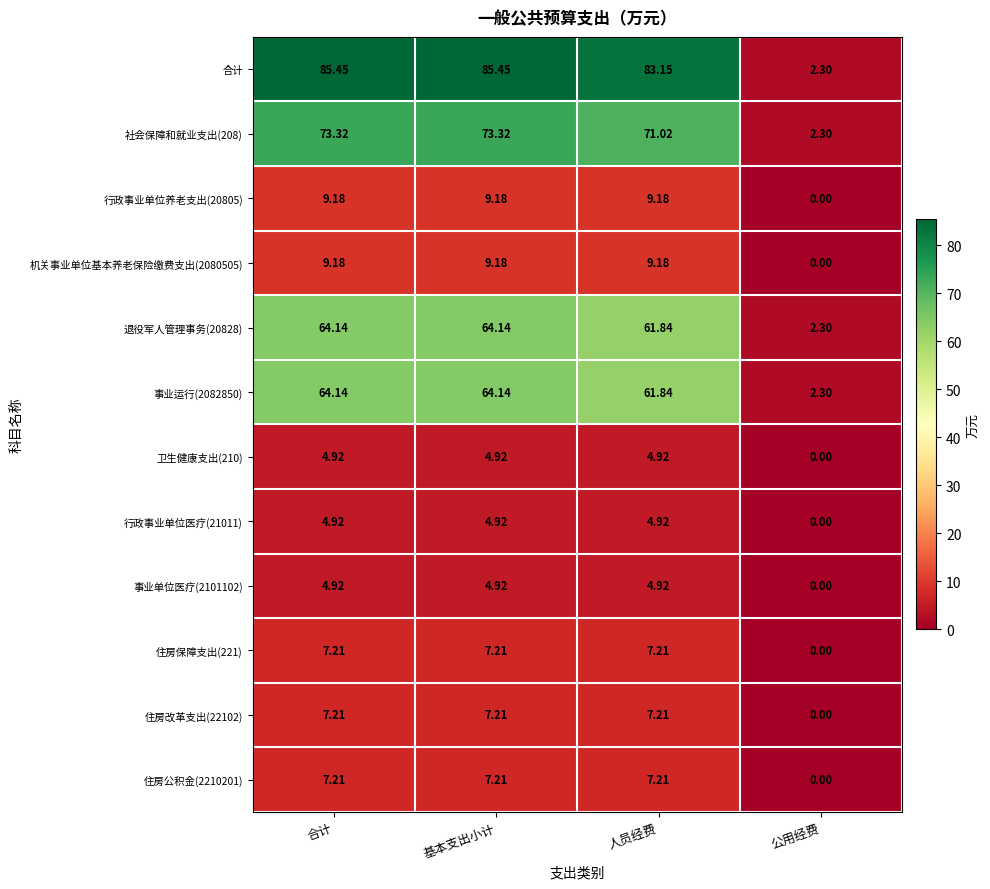

What is the total value across all series at 基本支出小计?

341.8